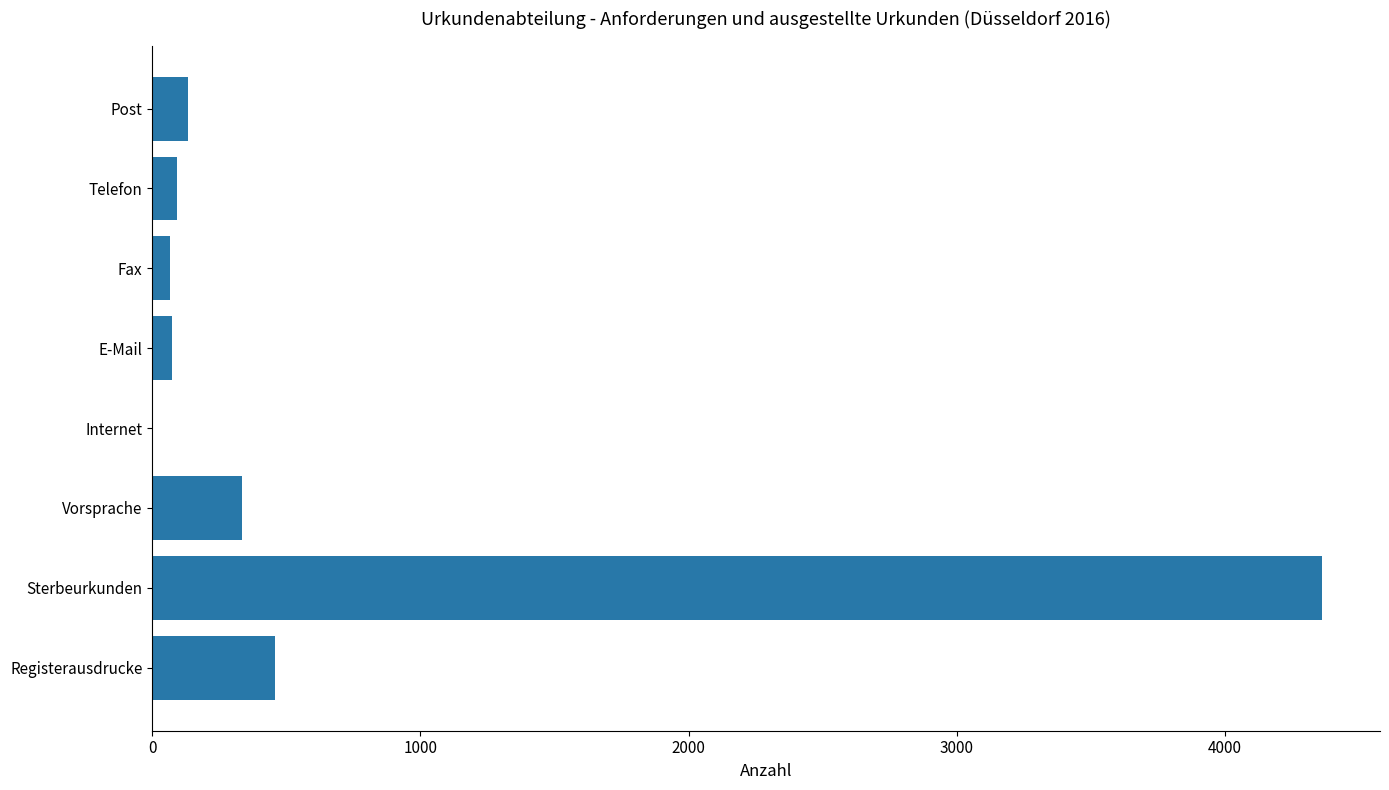

Which category has the highest value across all series?

Sterbeurkunden